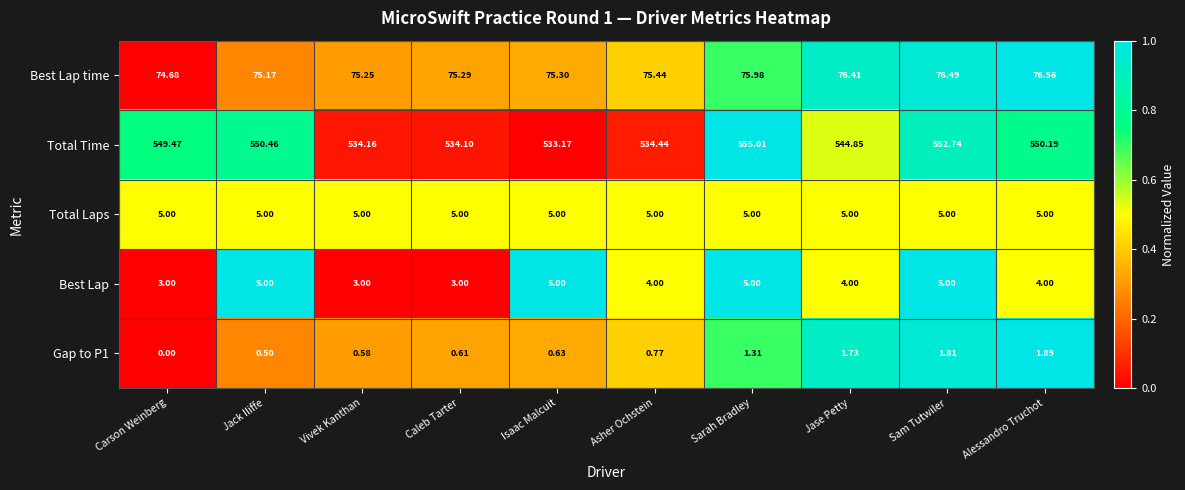

Which category has the lowest value across all series?

Carson Weinberg